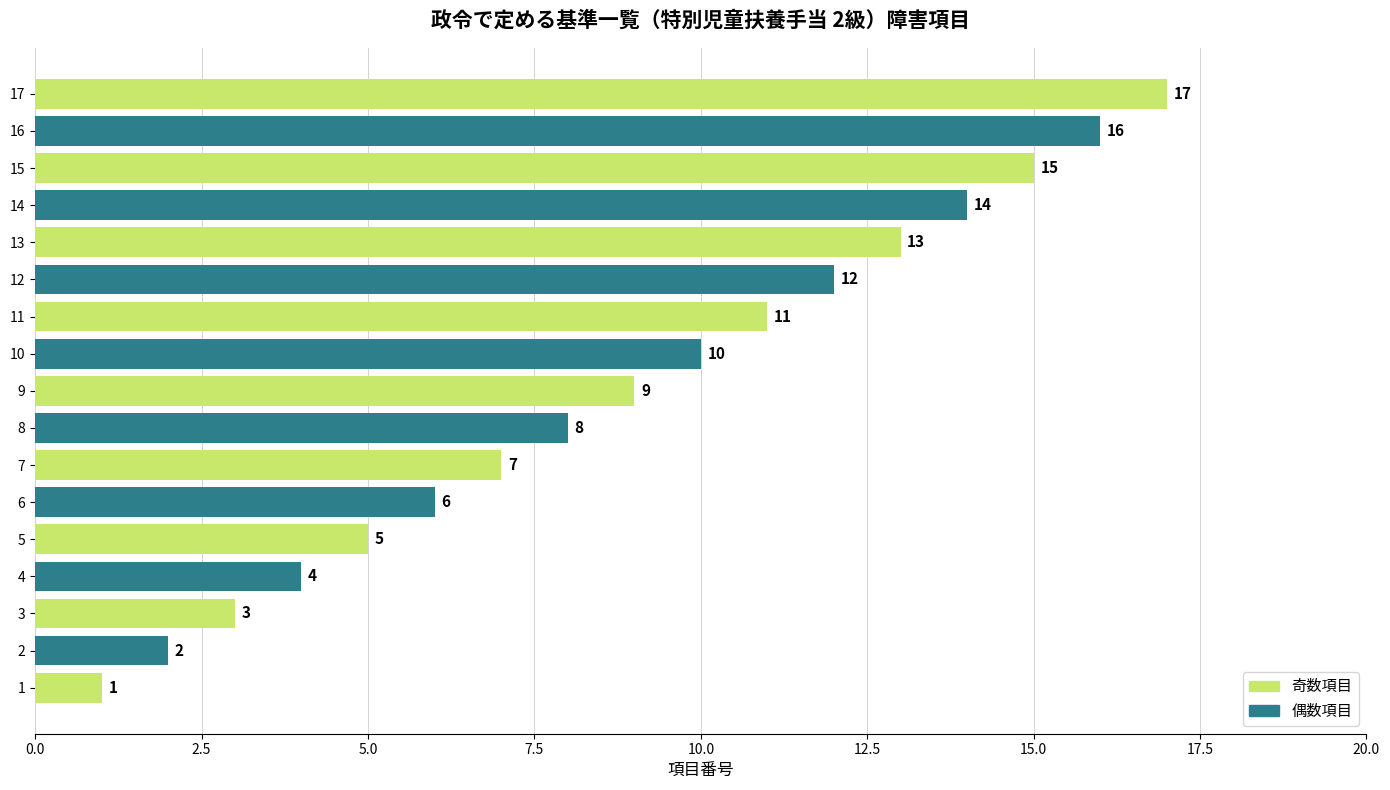

Read the value at 6, to the nearest 10.

10